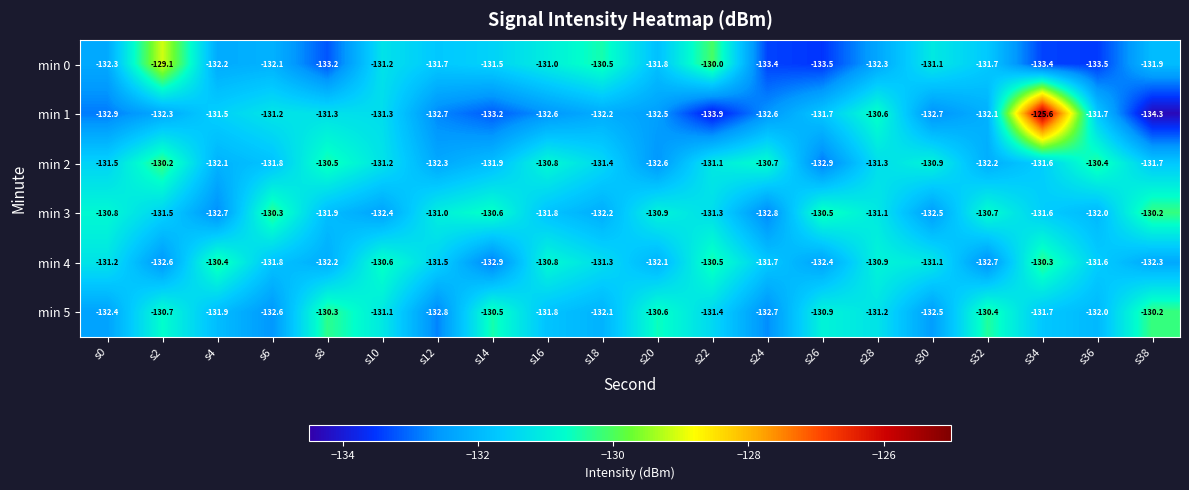

What is the sum of the min 0 values at s38 and s24?

-265.3